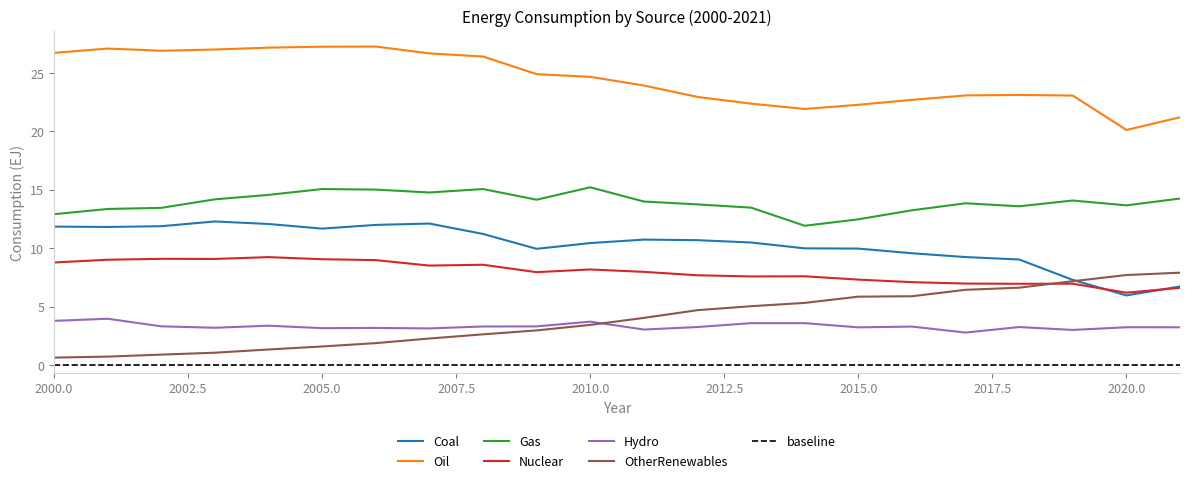

What is the sum of all Oil values?

538.9